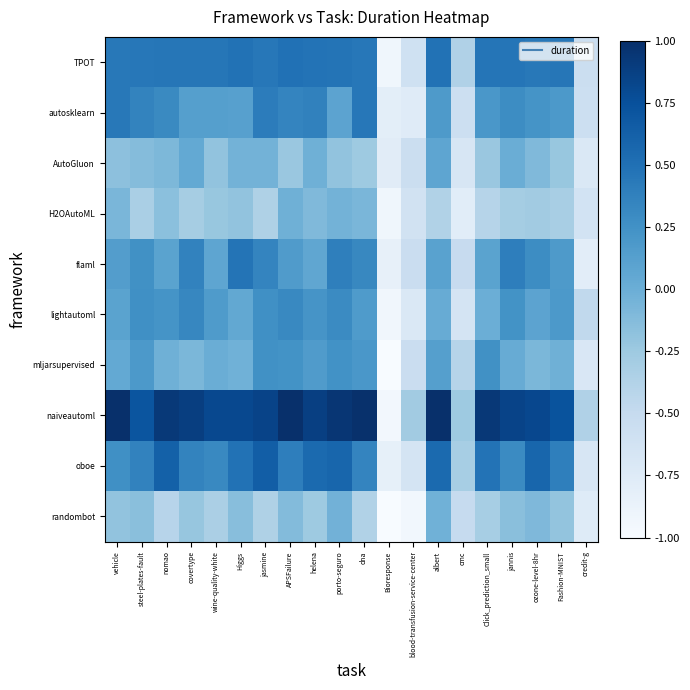

List the series in order of their peak value, highest first.

naiveautoml, oboe, TPOT, flaml, autosklearn, lightautoml, mljarsupervised, AutoGluon, H2OAutoML, randombot